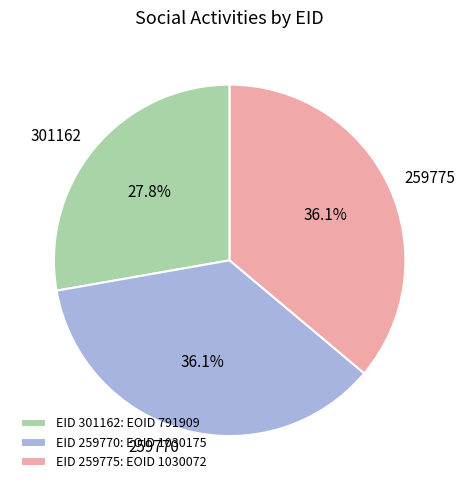

What percentage do 259770 and 301162 together represent?

63.9%